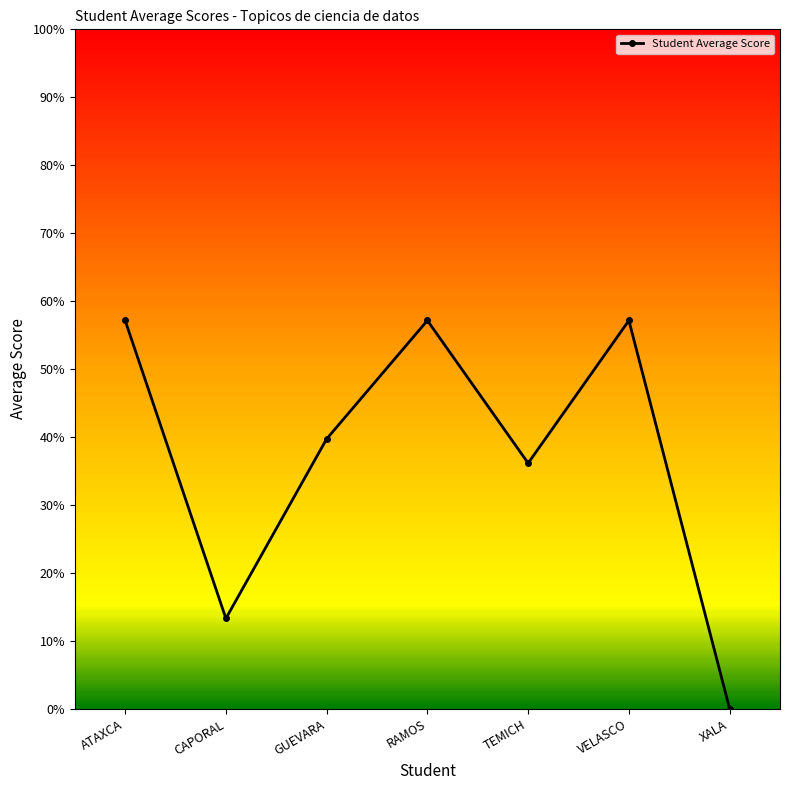

Between CAPORAL and TEMICH, which is larger?

TEMICH